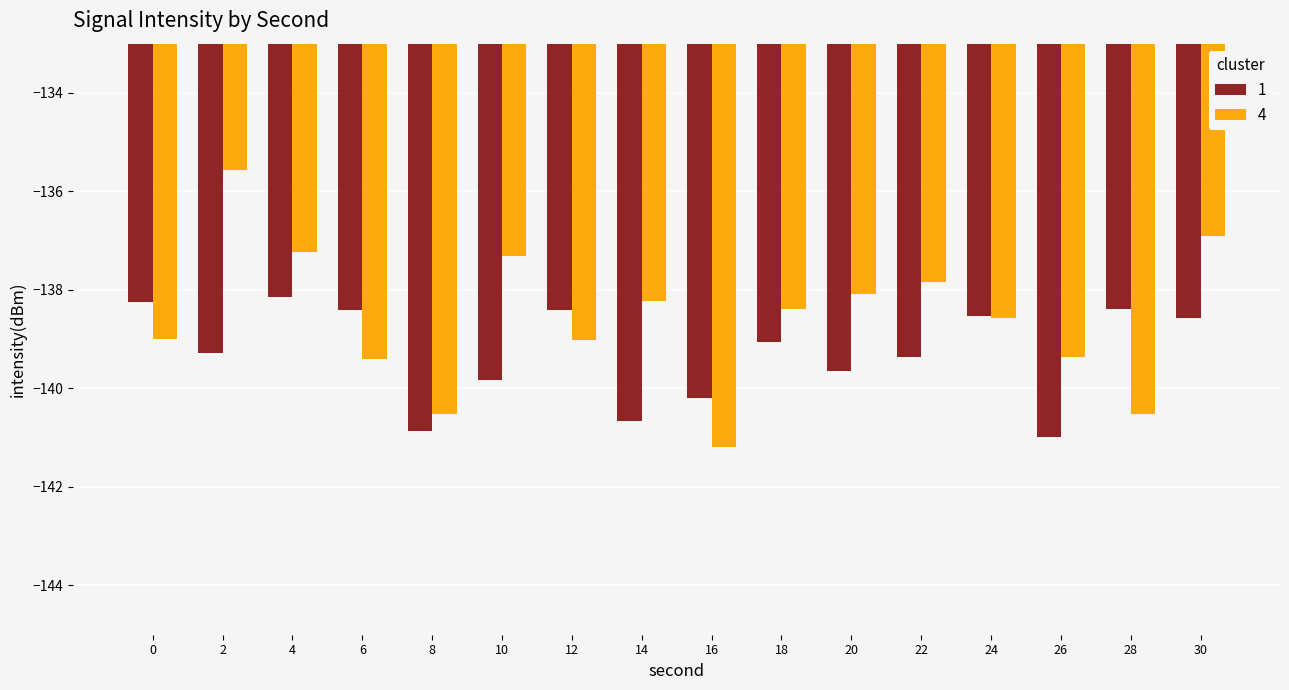

What is the sum of all 4 values?

-2217.1